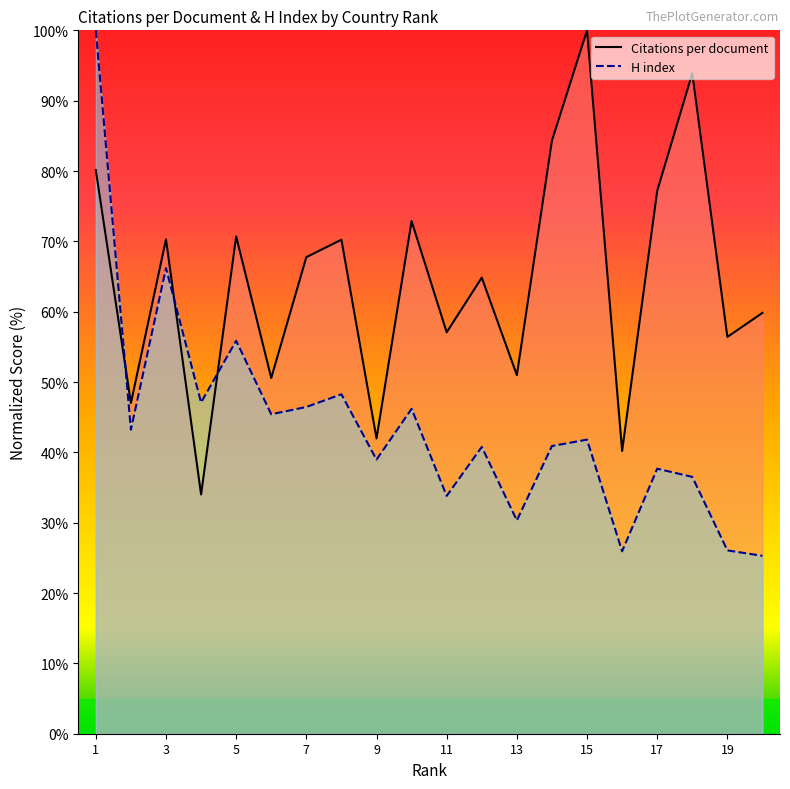

At which category is the sum across all series the highest?

1